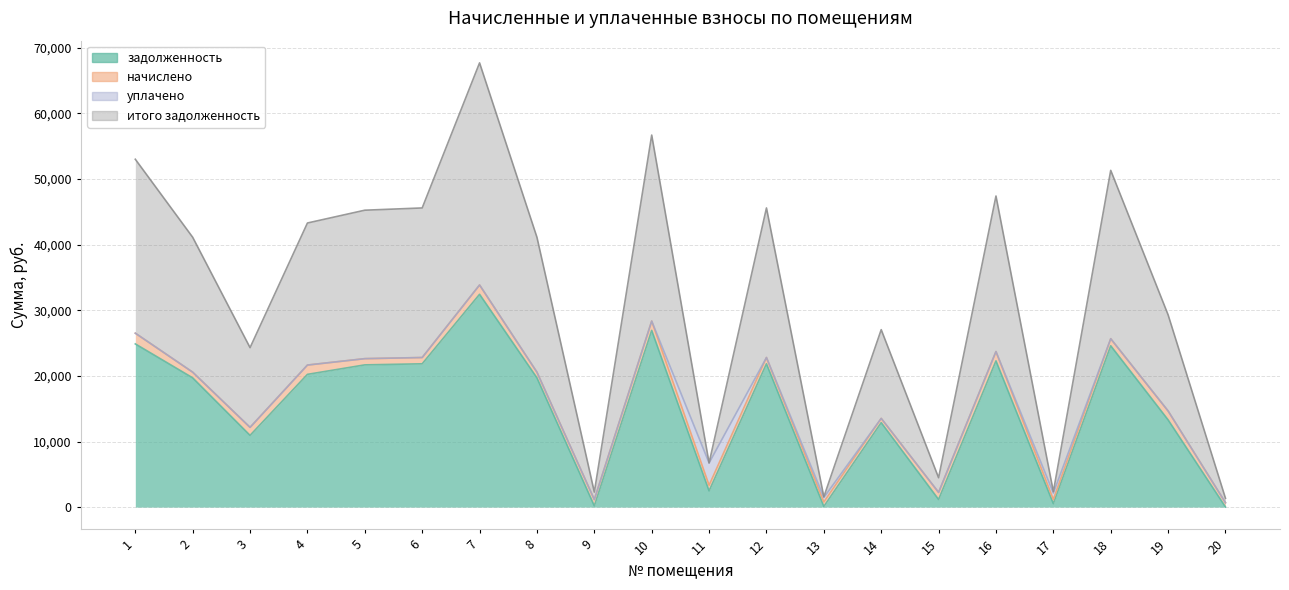

Which series has the largest range (max minus min)?

итого задолженность